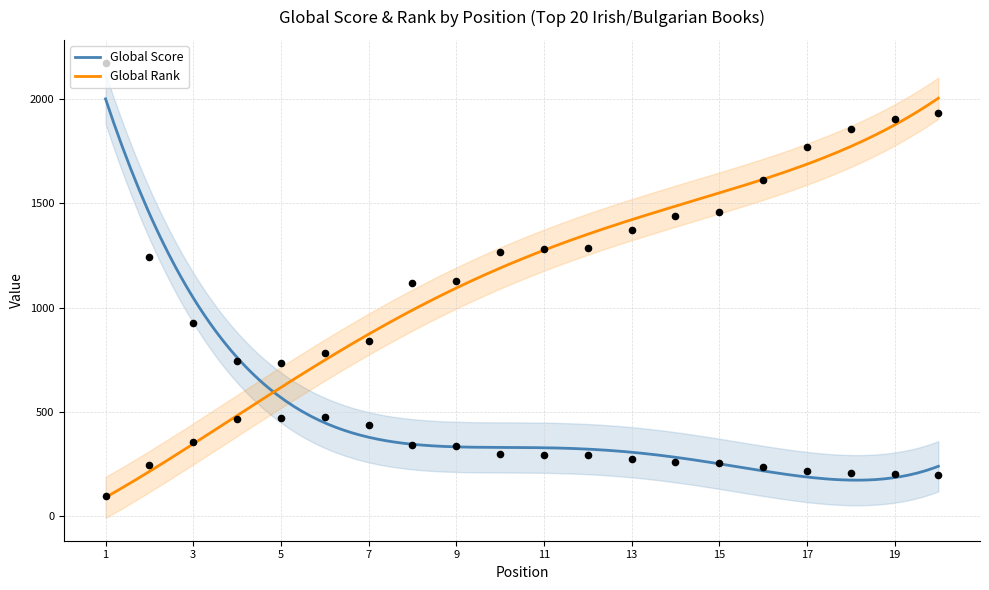

At how many categories does at least one series exceed 1648?

5